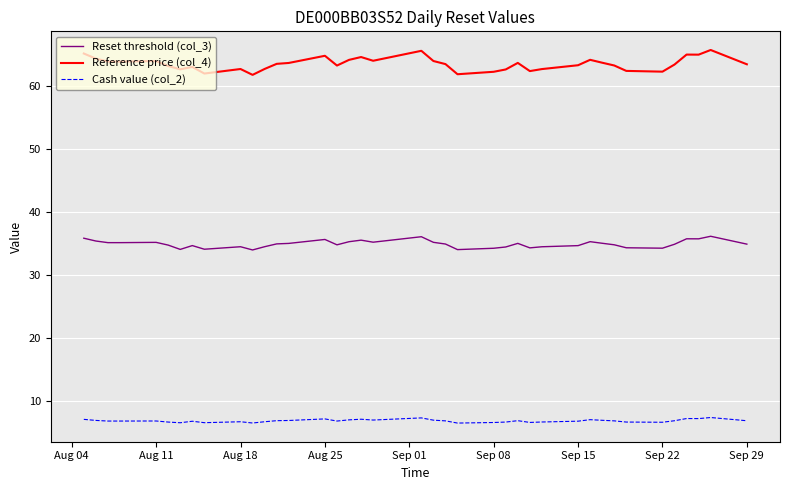

What is the average value of the Reset threshold (col_3) series?

34.9